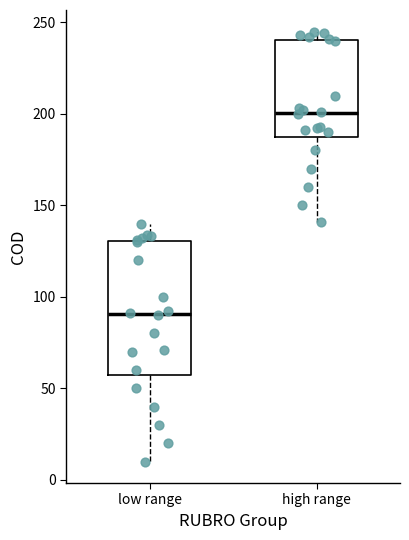

Where does the median line of the box for low range sit on the y-axis? The values are not printed on the chart, so give them approximately, as read against the axis.

90